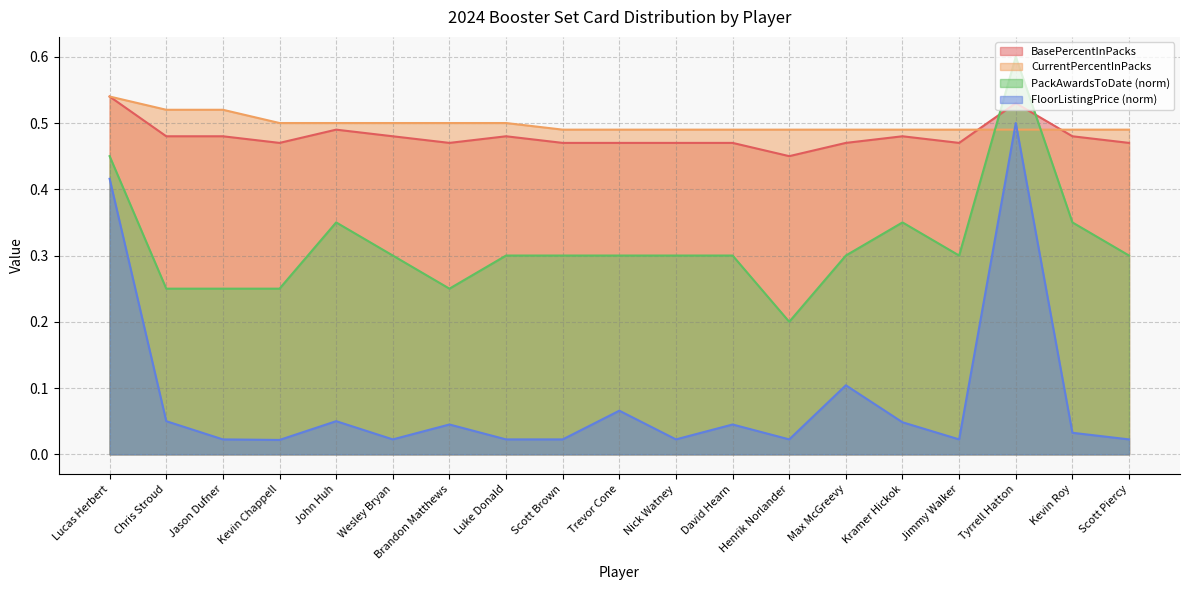

How many data points does each series have?

19